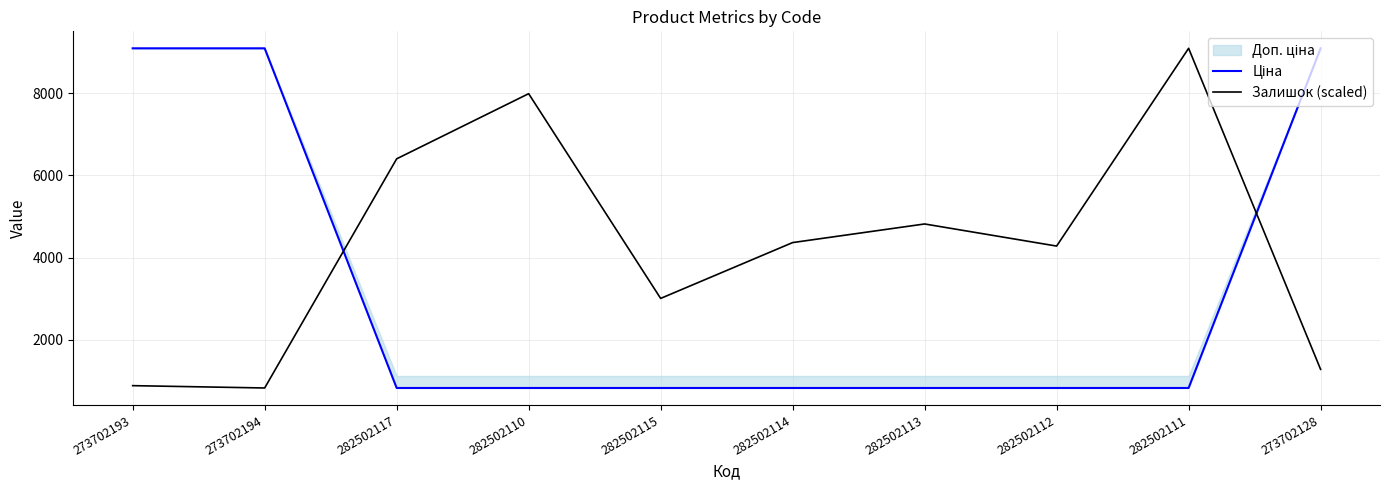

Which series changed the most between 273702193 and 282502112?

Ціна